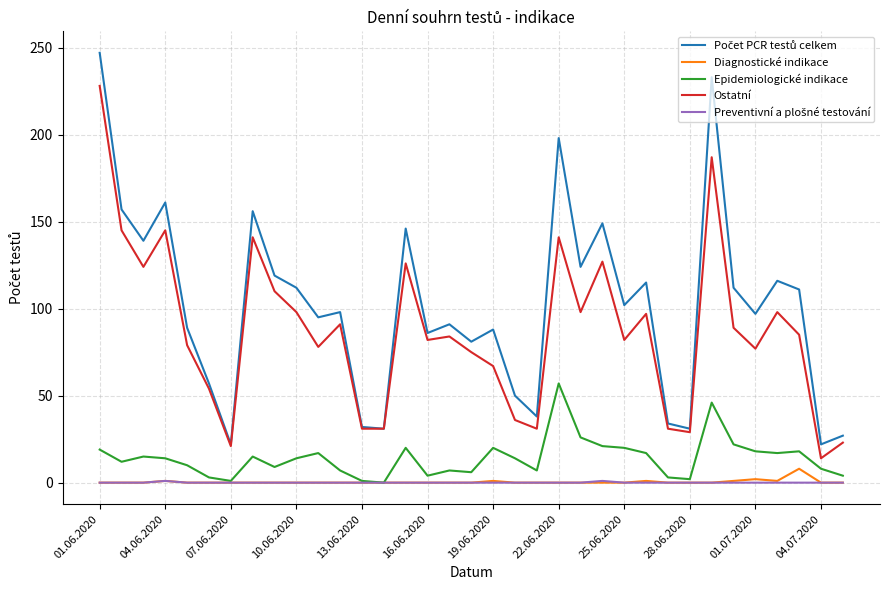

True or false: Diagnostické indikace and Ostatní intersect in this chart.

False